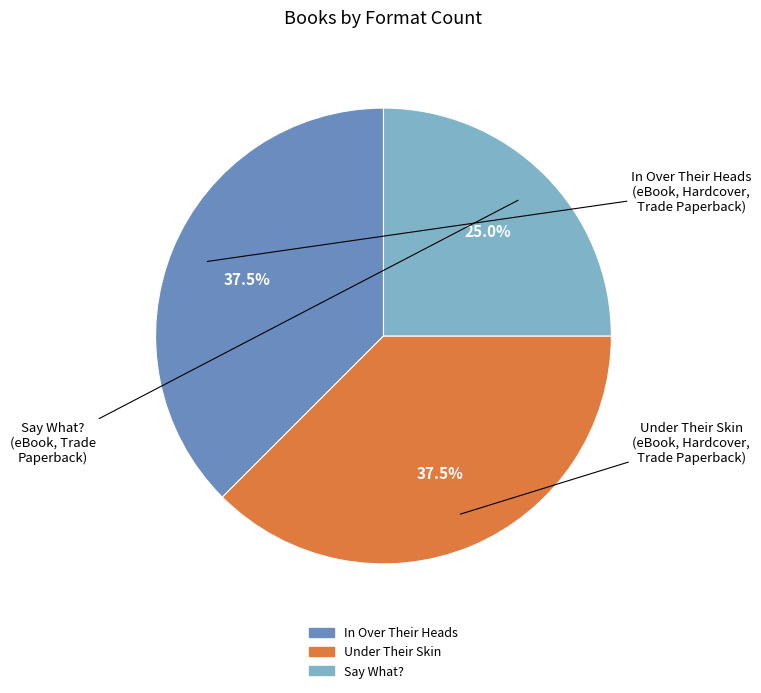

How much of the chart is everything except Say What??

75.0%